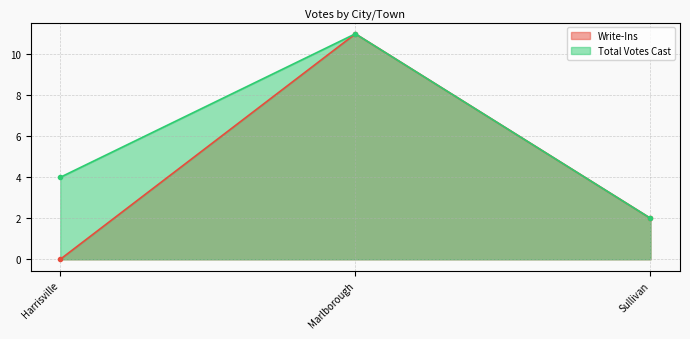

Which series has the widest spread of values?

Write-Ins